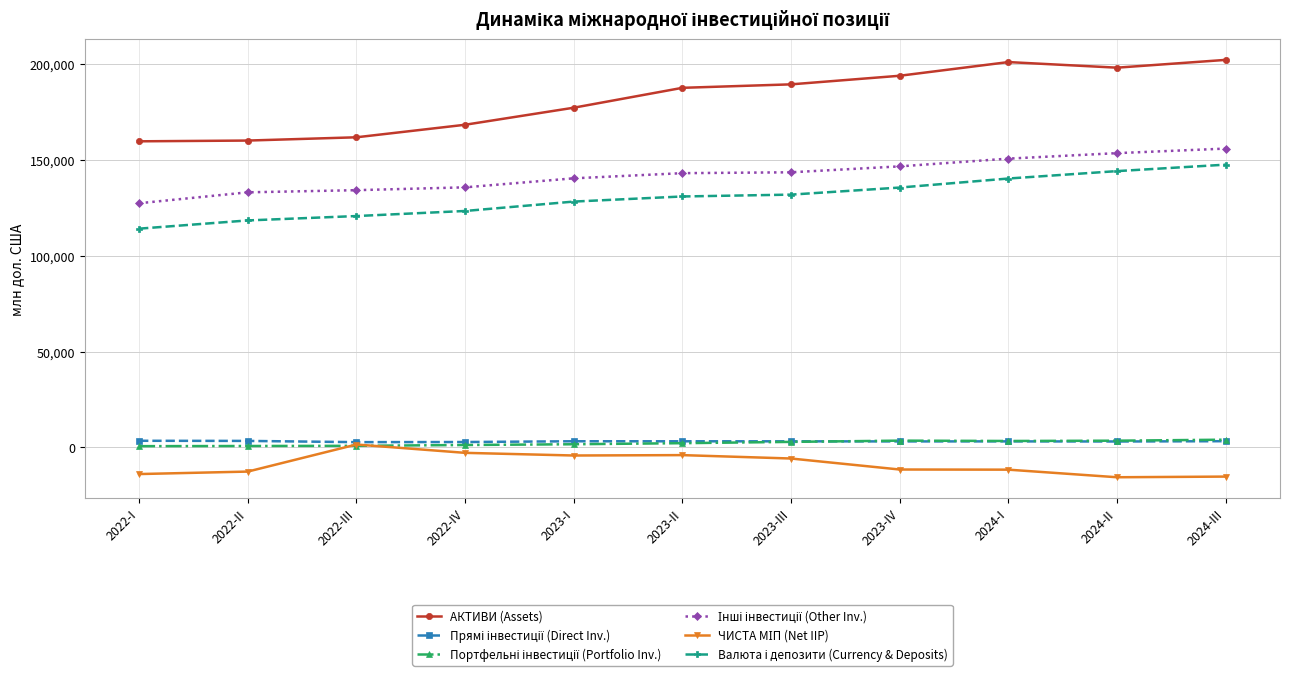

What is the greatest value displayed?

201983